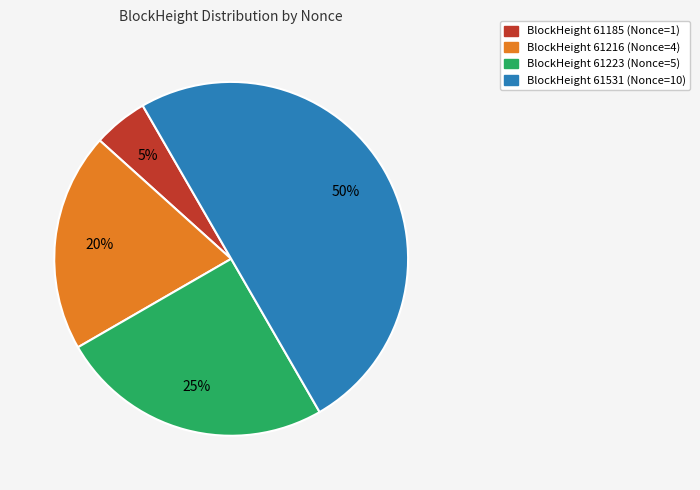

How many segments does this pie chart have?

4